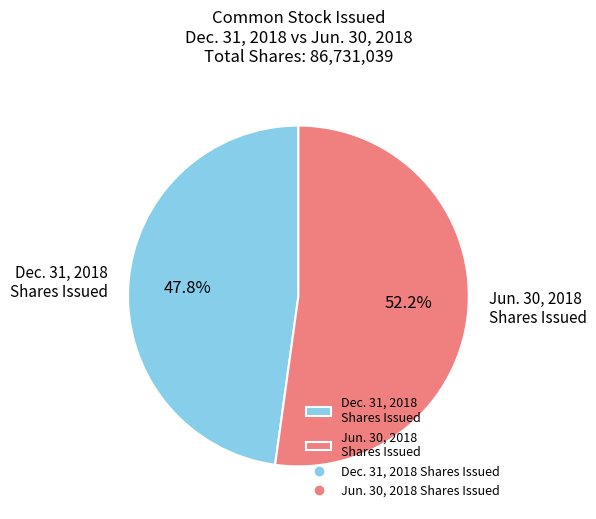

Which category accounts for the majority?

Jun. 30, 2018 Shares Issued